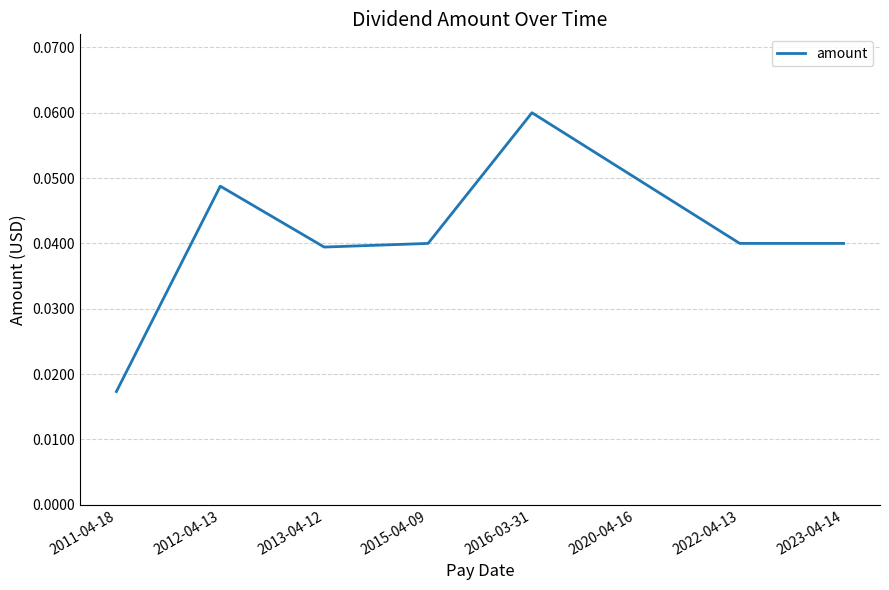

How many values are between 0 and 1?

8